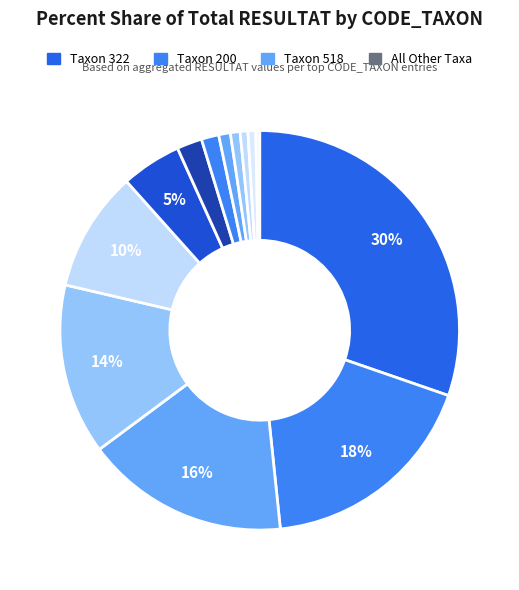

How many segments does this pie chart have?

13